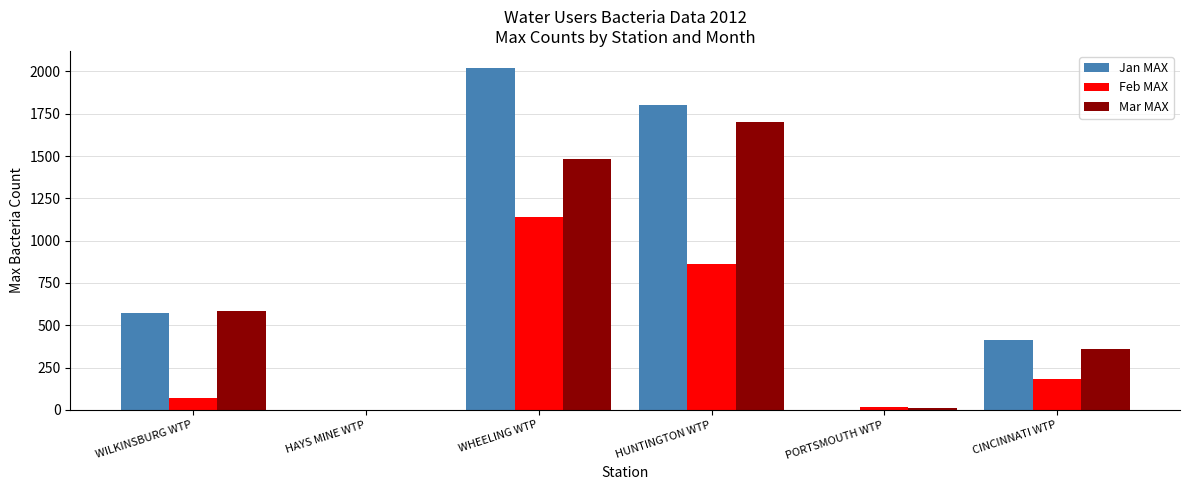

What is the average value of the Feb MAX series?

378